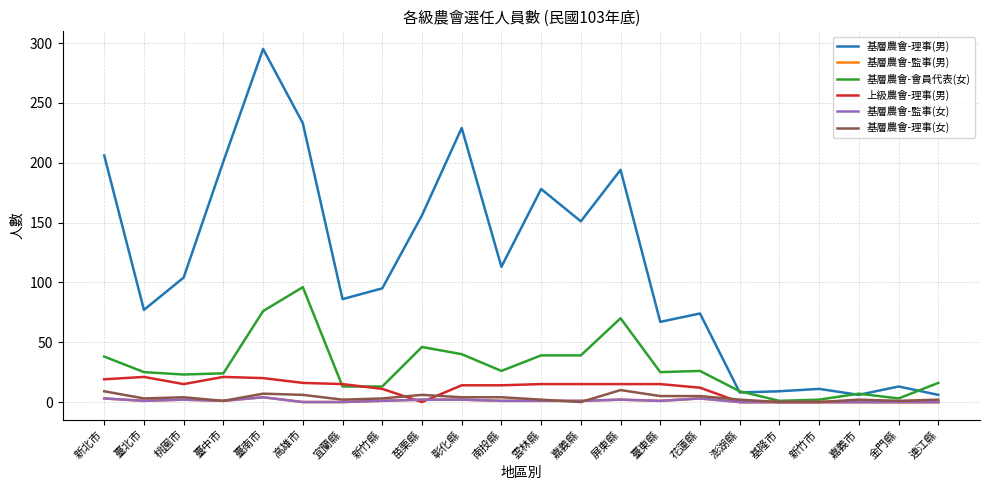

Count the 基層農會-理事(女) values in the range 2 to 5.

12